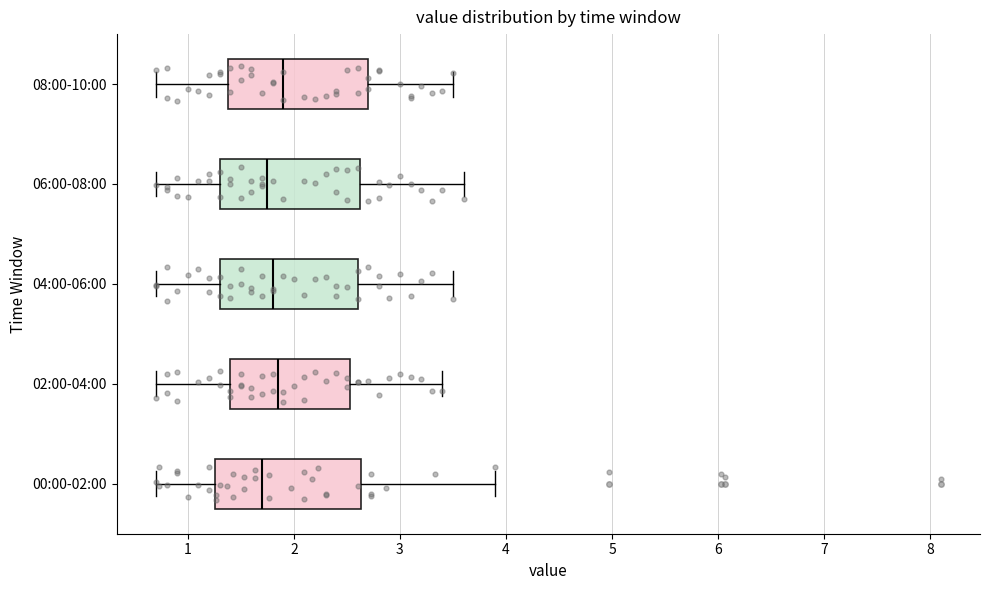

Reading bottom to top, read every box against the x-axis: the position of its median line, the range the box covers, and the ends of its whiskers. The values are not printed on the chart, so give them approximately, as read against the axis.

00:00-02:00: median 1.7, box 1.3 to 2.6, whiskers 0.7 to 3.9
02:00-04:00: median 1.9, box 1.4 to 2.5, whiskers 0.7 to 3.4
04:00-06:00: median 1.8, box 1.3 to 2.6, whiskers 0.7 to 3.5
06:00-08:00: median 1.8, box 1.3 to 2.6, whiskers 0.7 to 3.6
08:00-10:00: median 1.9, box 1.4 to 2.7, whiskers 0.7 to 3.5